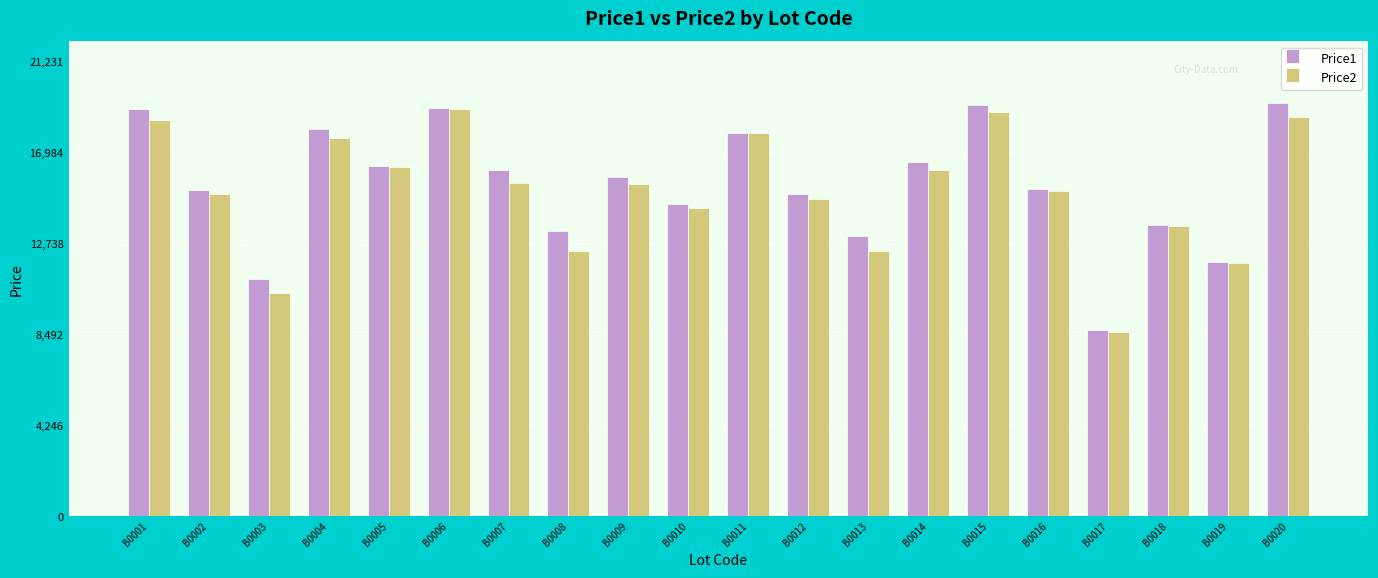

Where is Price1 nearest to the value 14000?

B0018